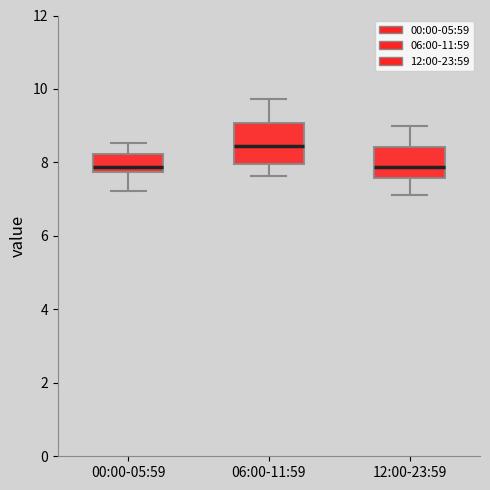

Where is the lower edge of the box for 12:00-23:59 on the y-axis? The values are not printed on the chart, so give them approximately, as read against the axis.

7.6